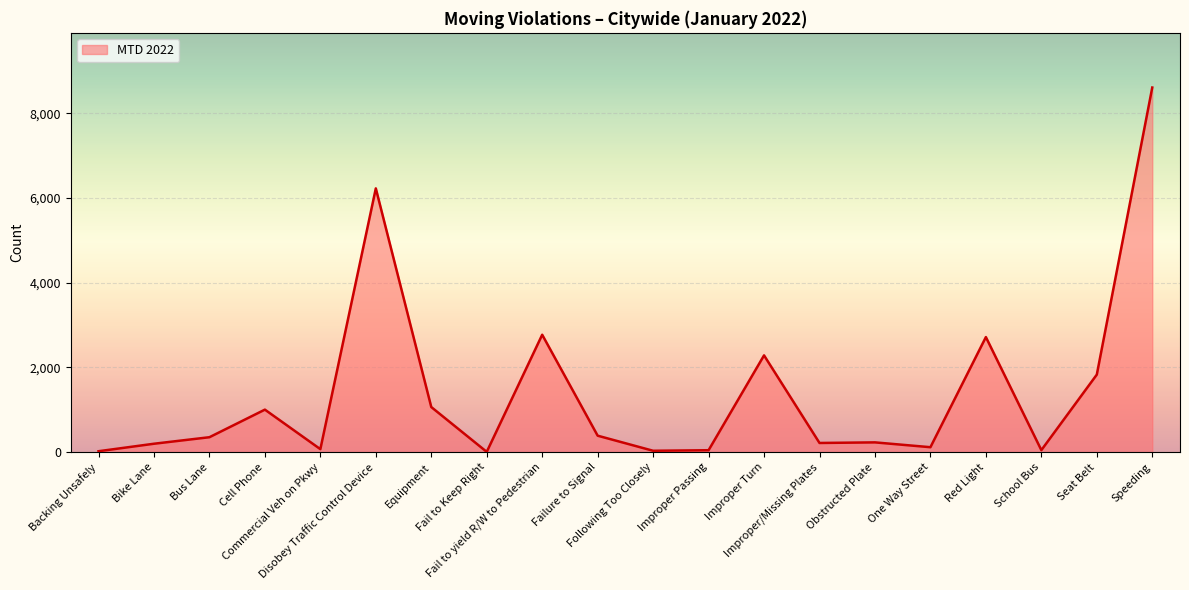

What is the difference between the maximum and minimum values?

8601